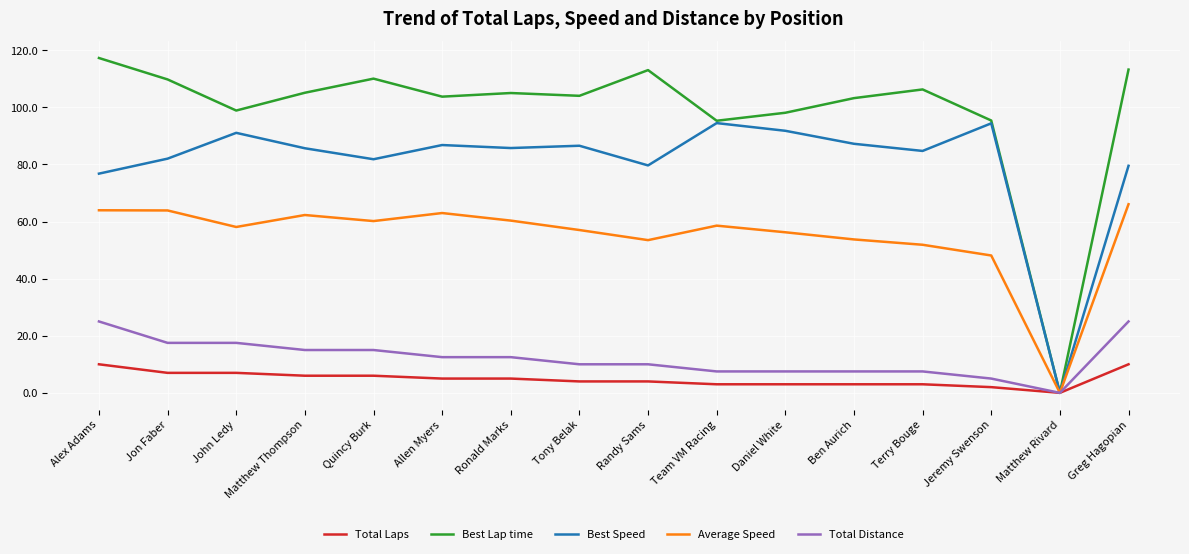

What position from the left is Terry Bouge?

13